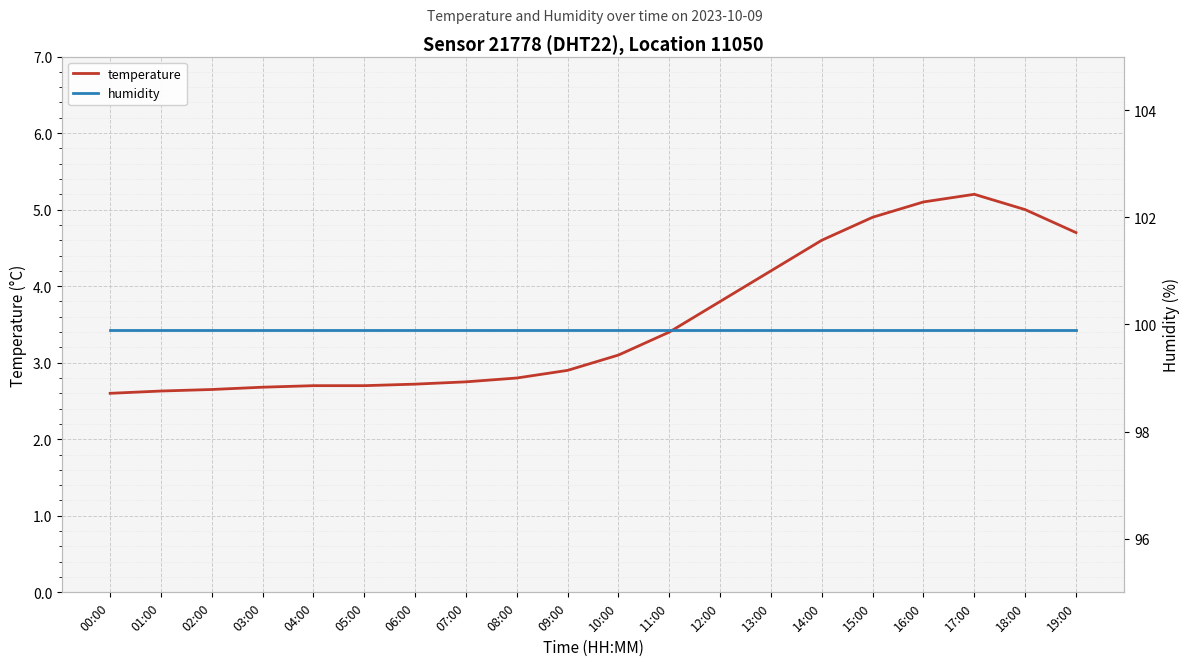

What is the sum of the temperature values at 19:00 and 04:00?

7.4